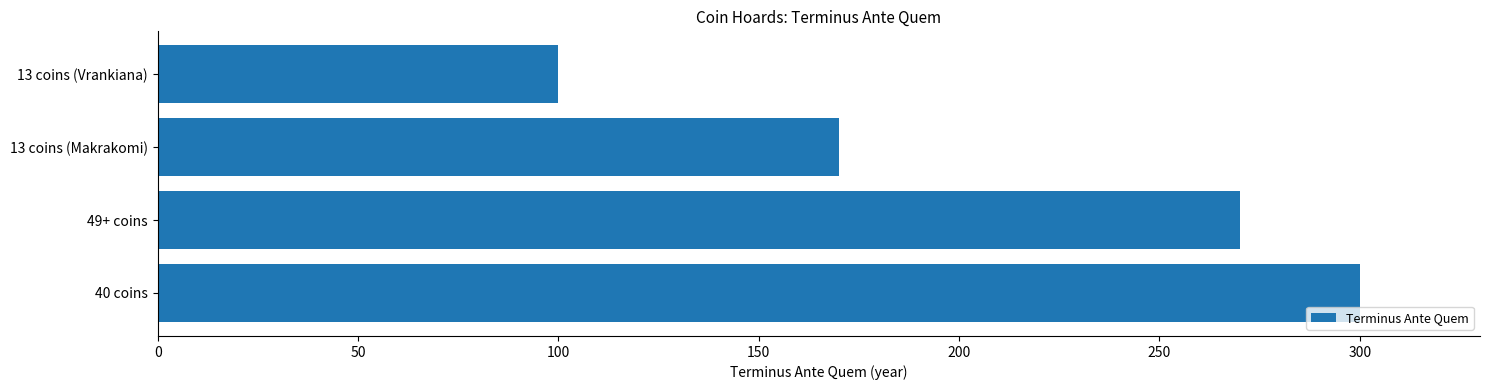

What is the maximum value shown in the chart?

300